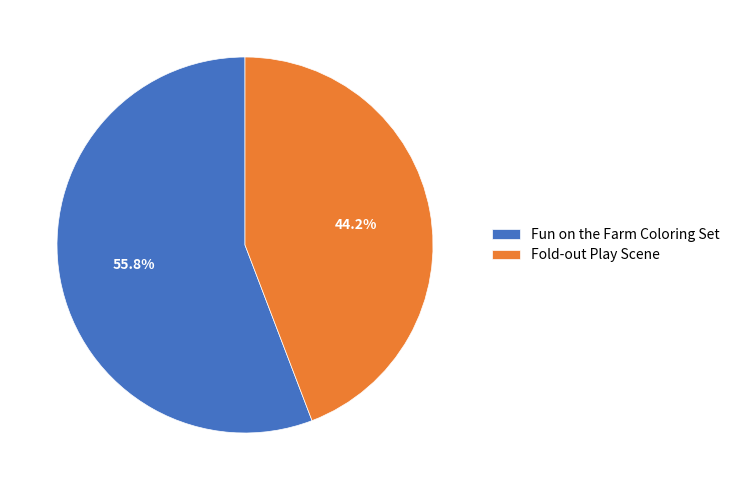

What percentage is NOT represented by Fun on the Farm Coloring Set?

44.2%